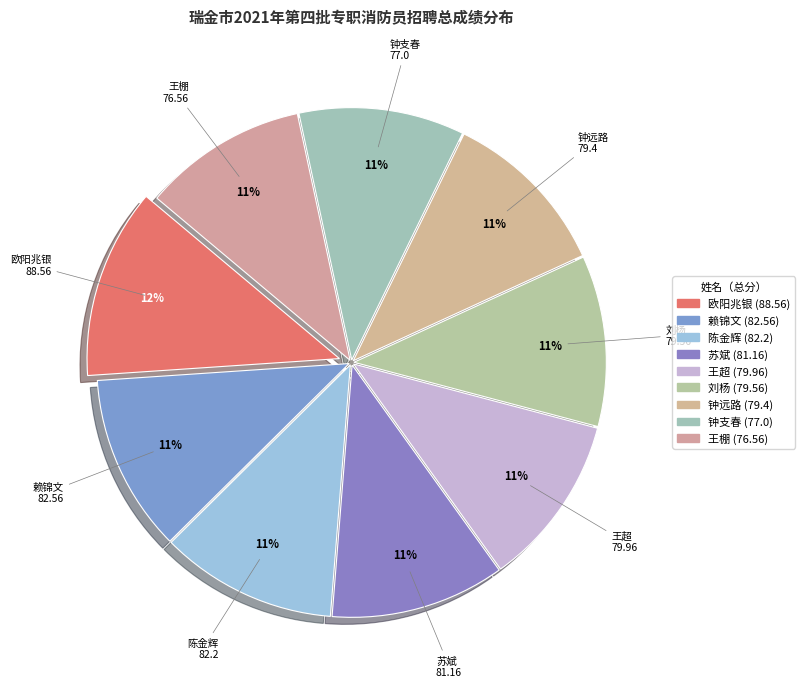

To the nearest percent, what is the average slice percentage?

11%